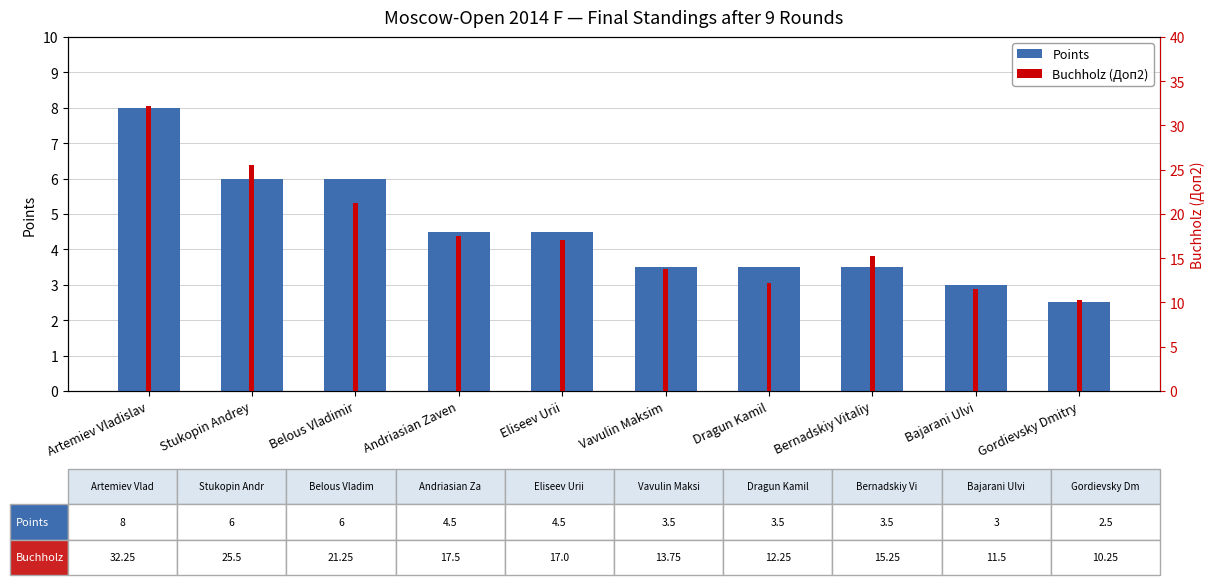

Which series changed the most between Artemiev Vladislav and Stukopin Andrey?

Buchholz (Доп2)